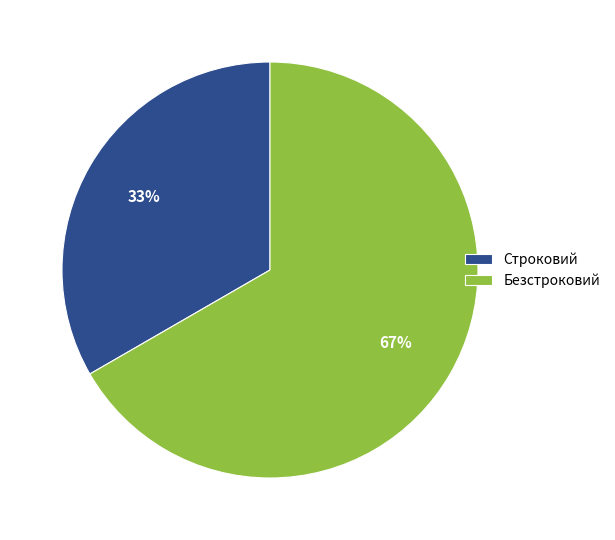

Which slice is the largest?

Безстроковий